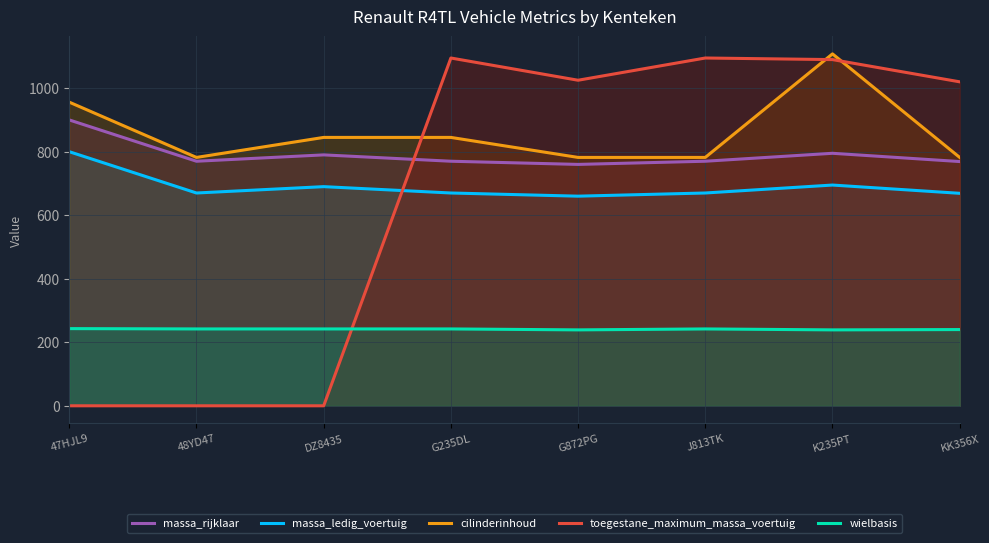

At which category does toegestane_maximum_massa_voertuig reach its first local valley?

G872PG